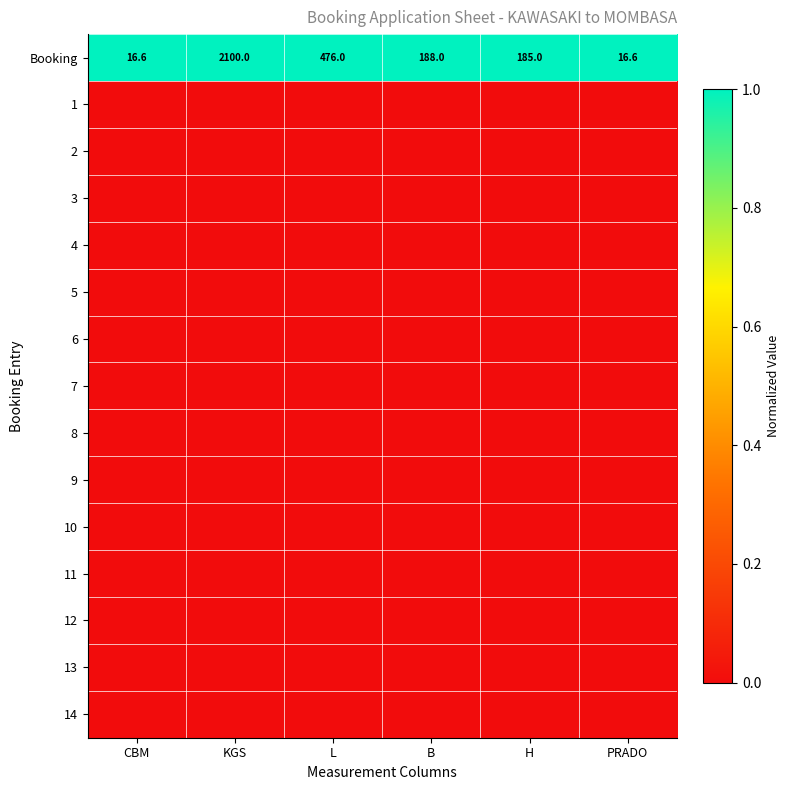

At which label does 13 reach its minimum?

CBM